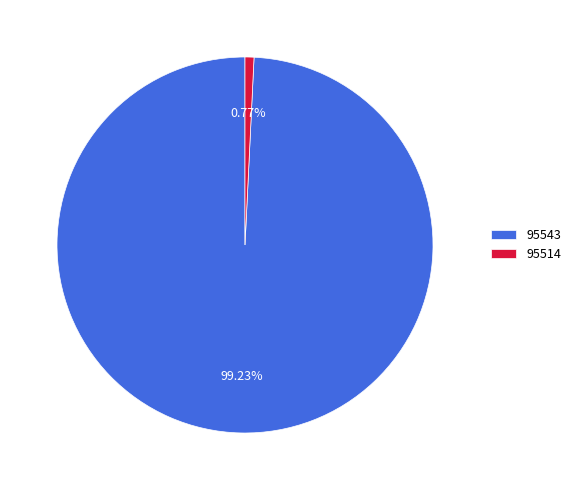

How many segments does this pie chart have?

2